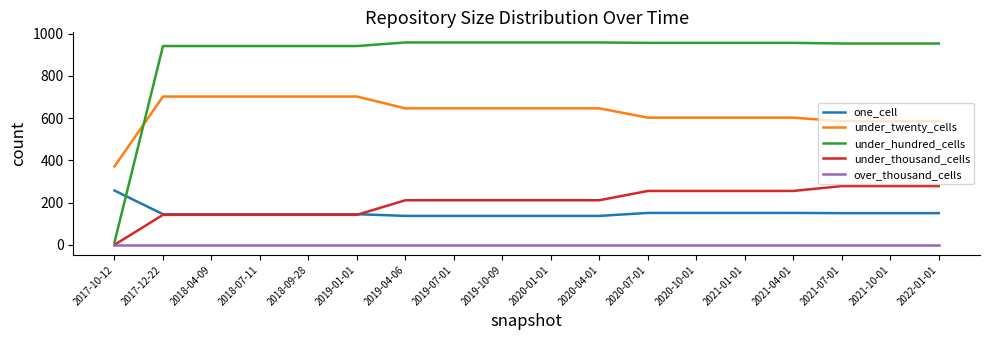

What is the difference between the second highest and second lowest values in the one_cell series?

14